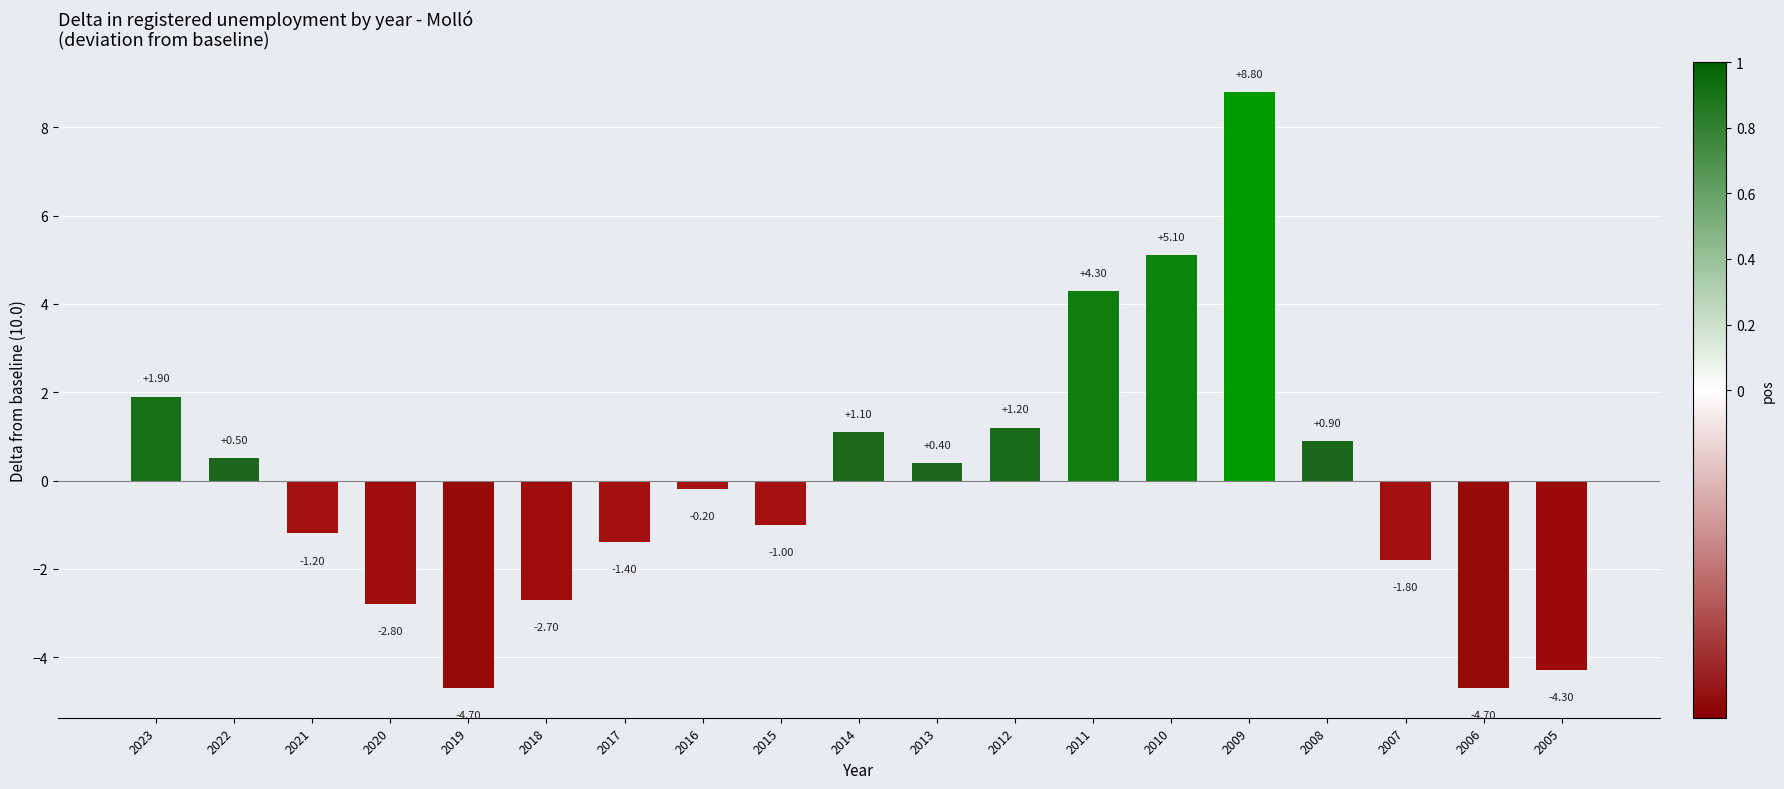

What is the sum of the values at 2005 and 2007?

-6.1